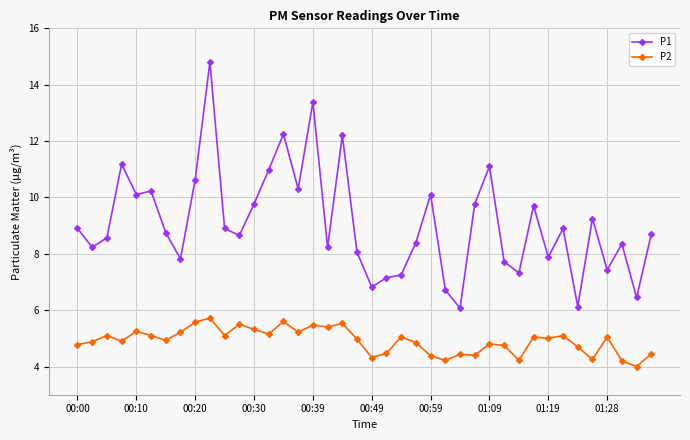

Rank the series by their maximum value, from lowest to highest.

P2, P1